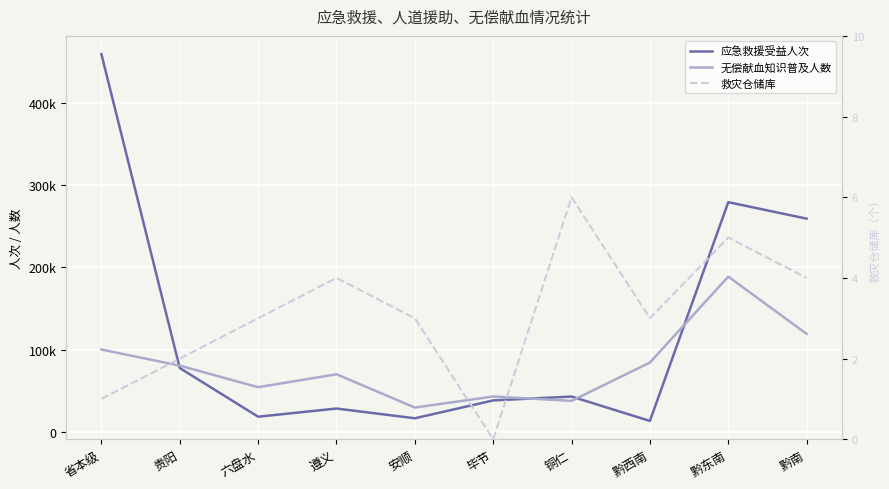

What is the label of the 9th point from the right?

贵阳